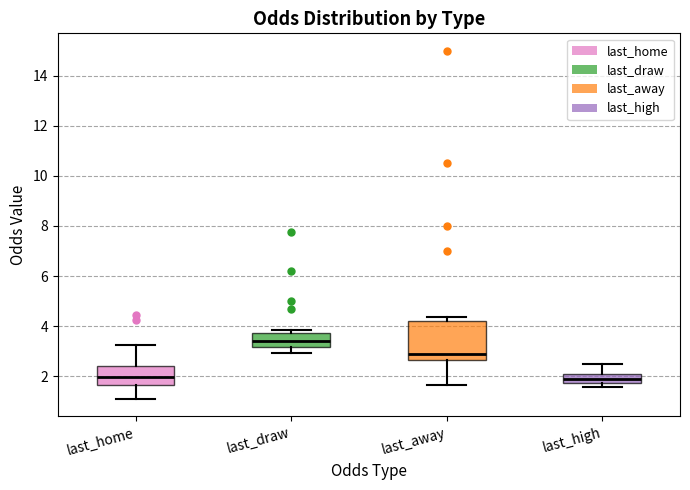

Reading left to right, transcribe this box plot: for each box, give where its median line is, the range the box spans, and where its two whiskers end, as read against the y-axis. The values are not printed on the chart, so give them approximately, as read against the axis.

last_home: median 2.0, box 1.6 to 2.4, whiskers 1.0 to 3.2
last_draw: median 3.4, box 3.2 to 3.8, whiskers 3.0 to 3.8 (just above the box's upper edge)
last_away: median 3.0, box 2.6 to 4.2, whiskers 1.6 to 4.4
last_high: median 1.8 (inside the box), box 1.8 to 2.0, whiskers 1.6 to 2.6